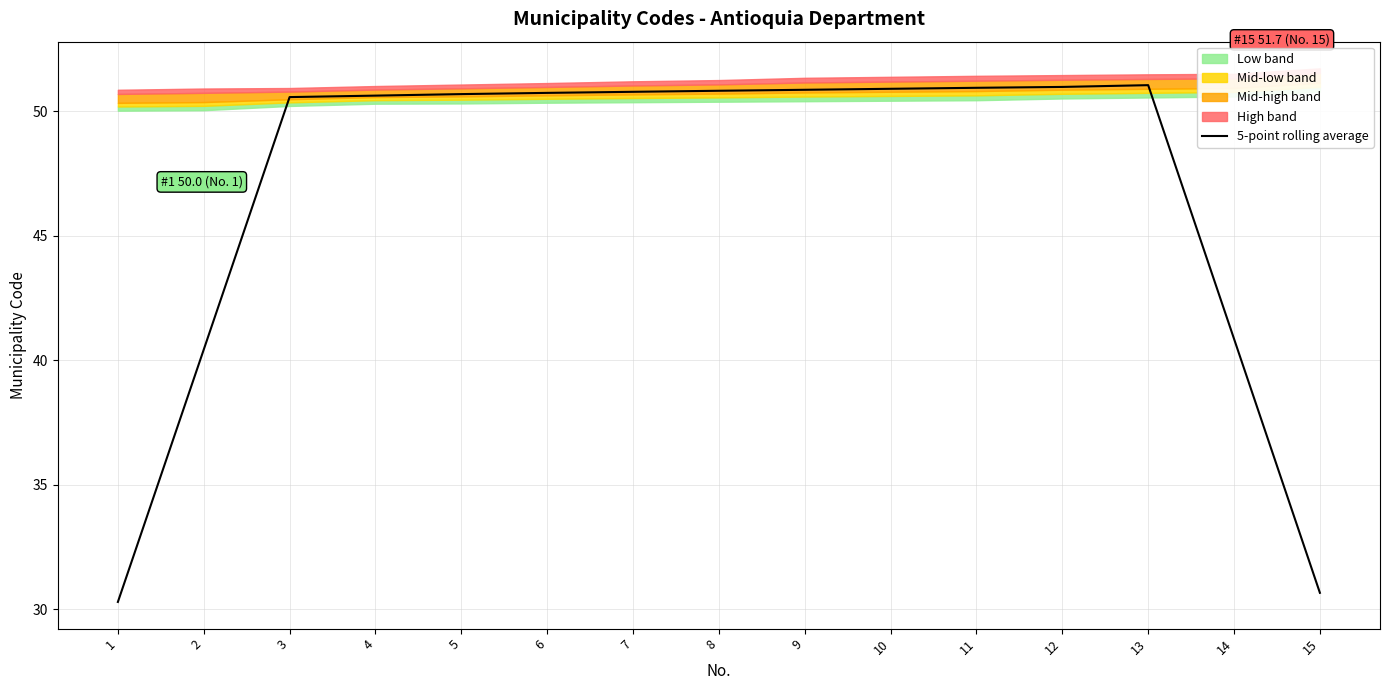

What is the highest value of the 5-point rolling average series?

51.0